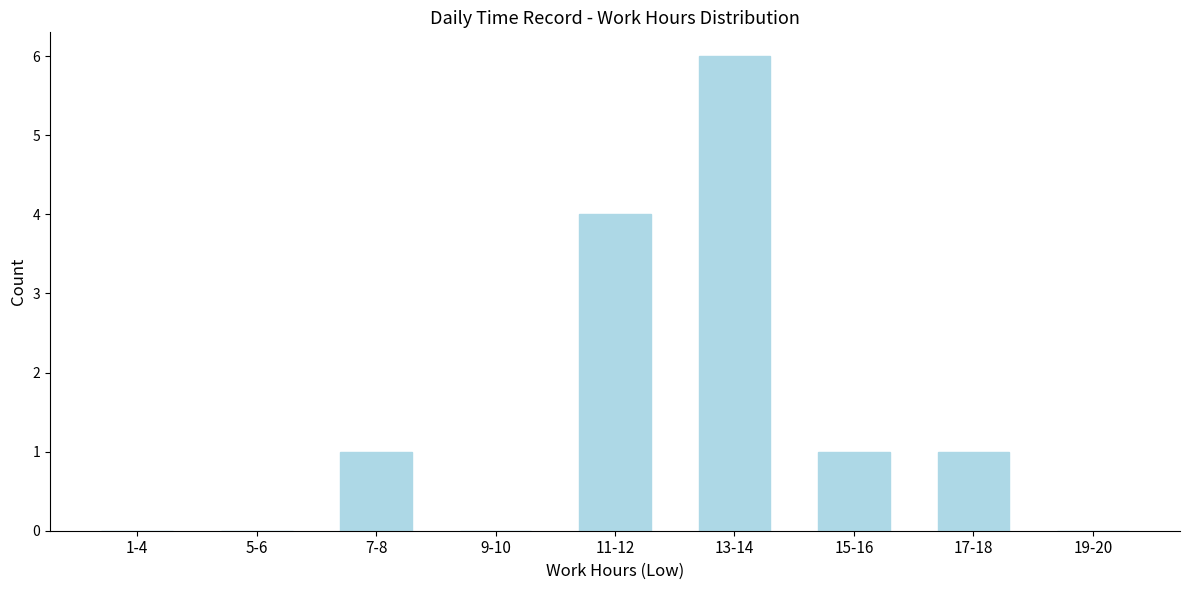

Reading left to right, what are all the values shown in this chart?

1-4=0	5-6=0	7-8=1	9-10=0	11-12=4	13-14=6	15-16=1	17-18=1	19-20=0